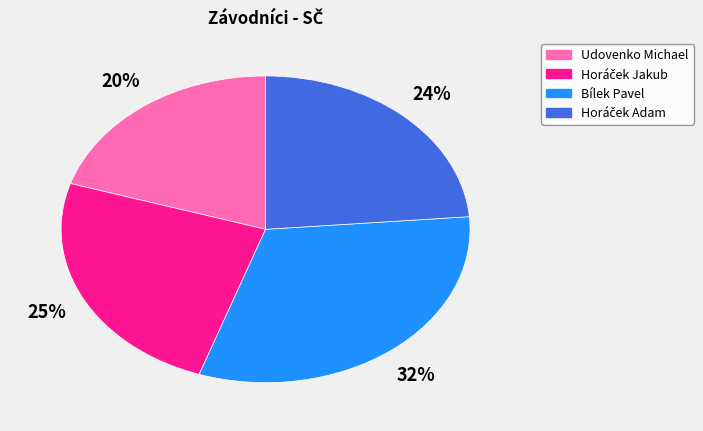

What is the largest slice in the pie chart?

Bílek Pavel